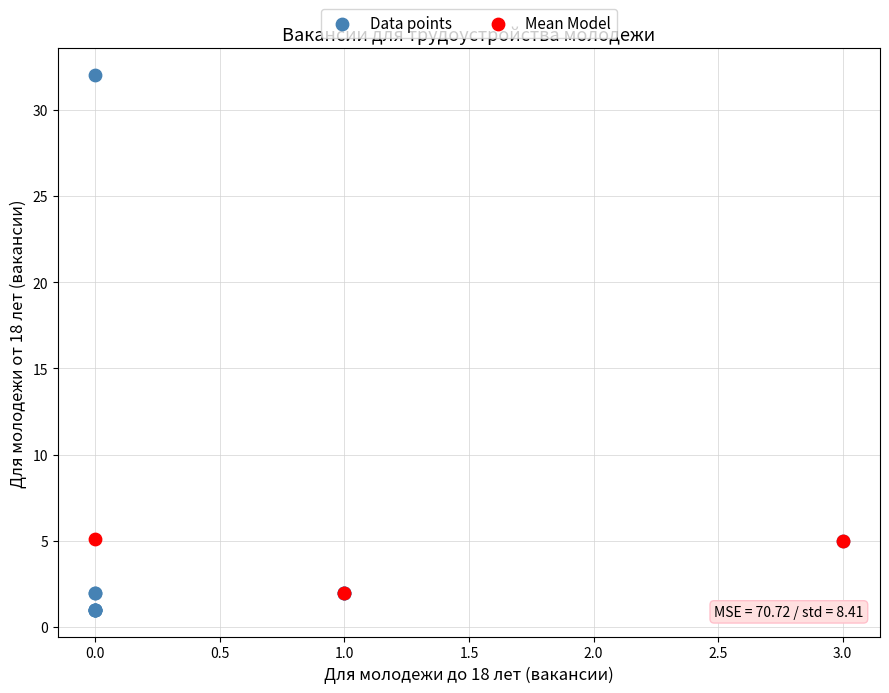

Which series has the widest spread of Y values?

Data points